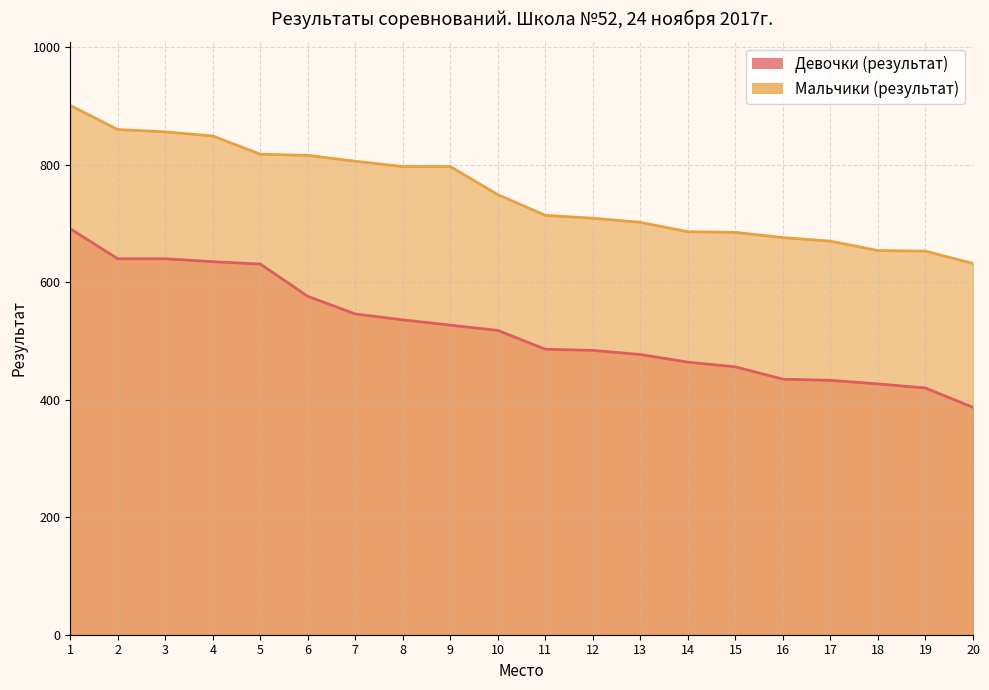

True or false: Девочки (результат) and Мальчики (результат) intersect in this chart.

False